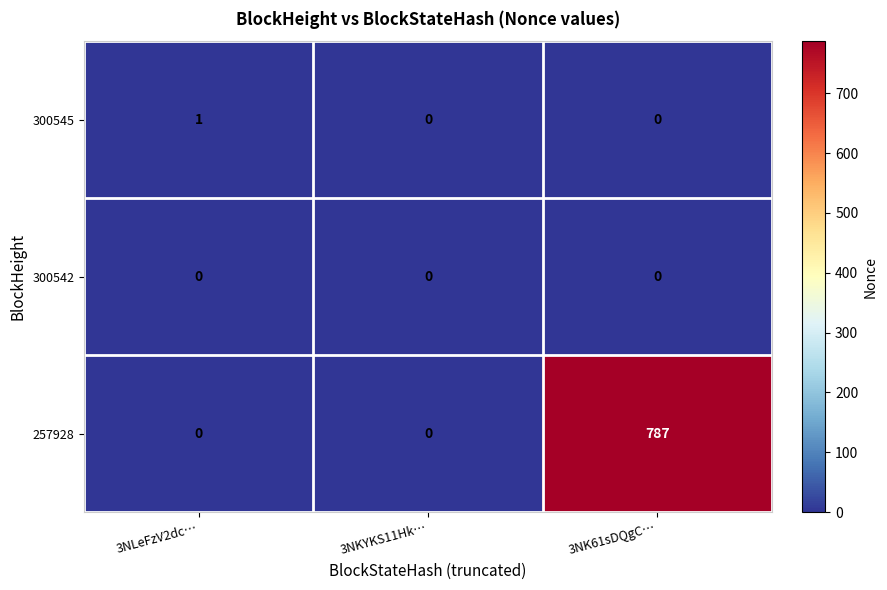

The 300545 series shows 1 at 3NLeFzV2dc…. True or false?

True